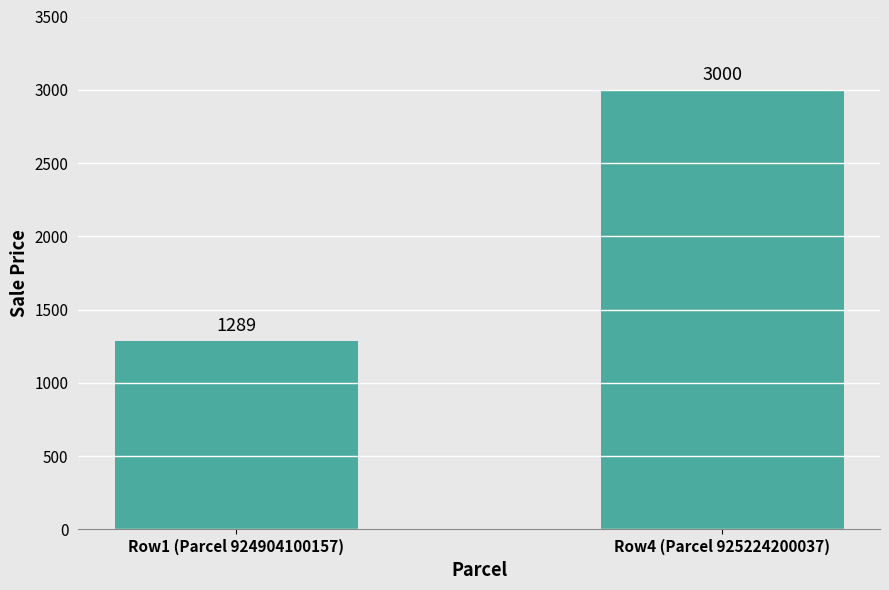

What is the change in value from Row1 (Parcel 924904100157) to Row4 (Parcel 925224200037)?

+1711